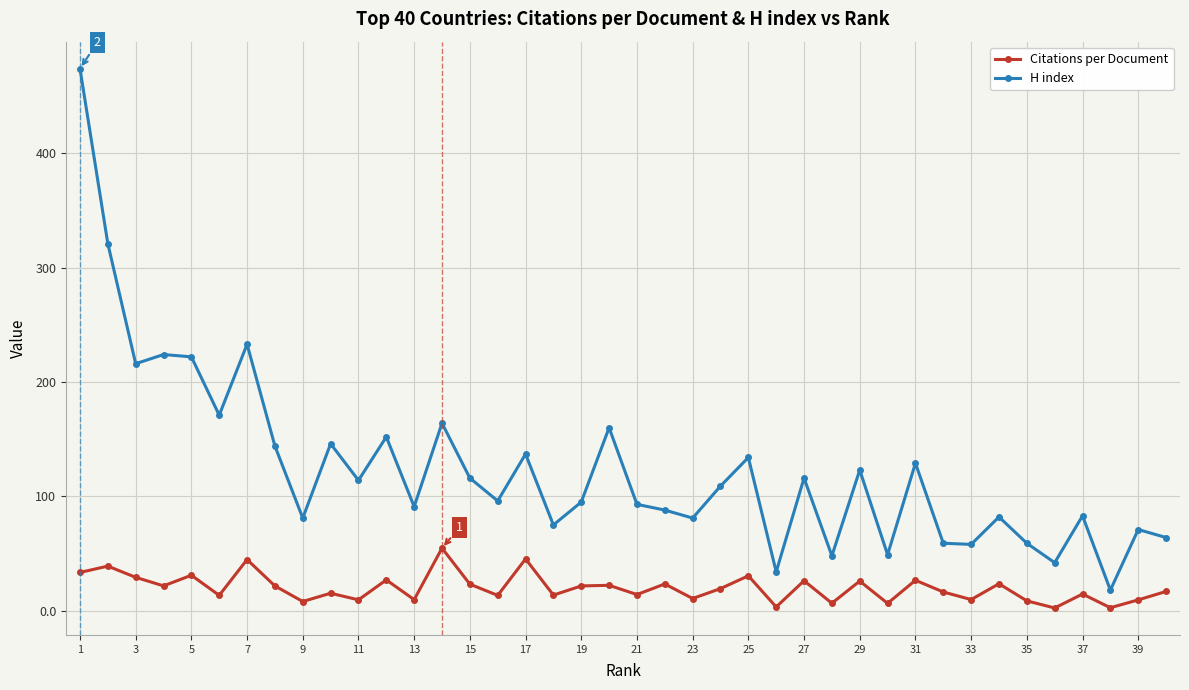

What is the value of the H index point at the 20th from the left?

160.0